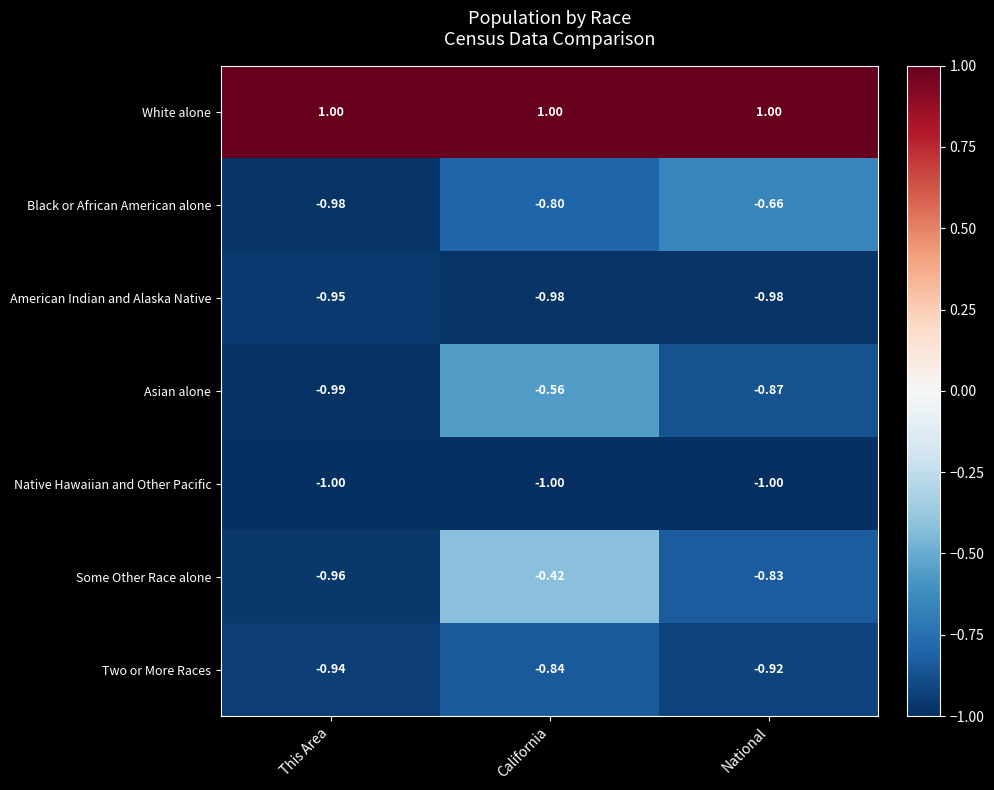

Which series has the largest total across all categories?

White alone